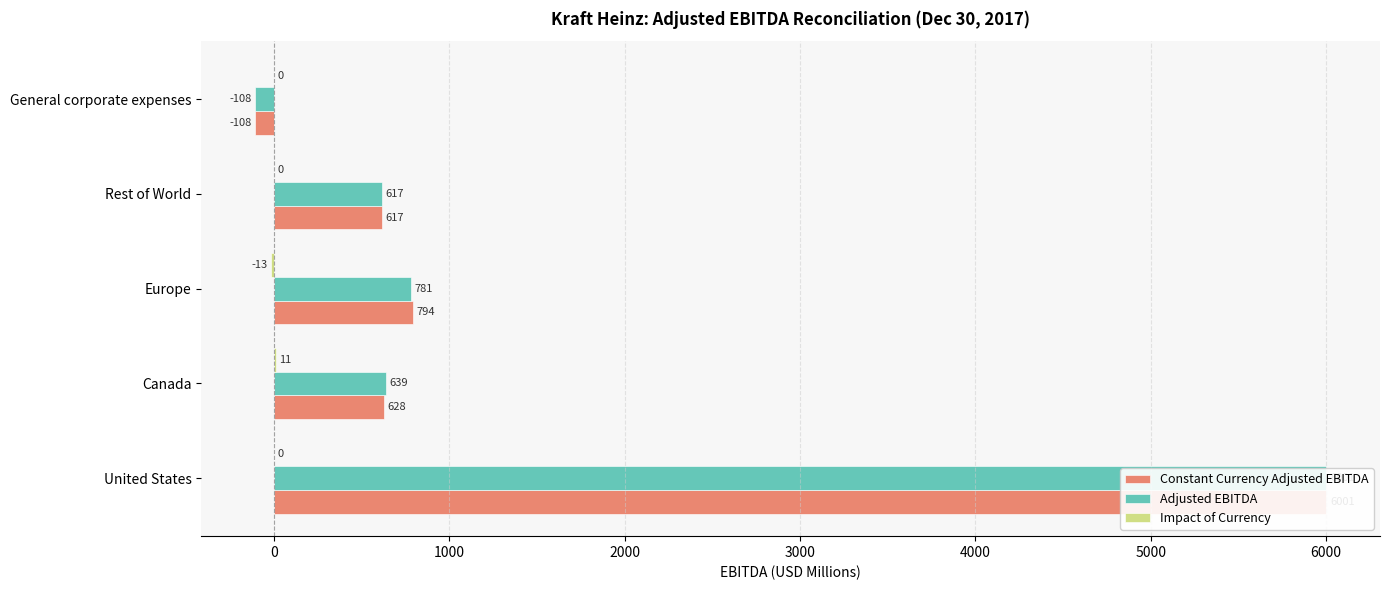

How many bars are there in each group?

3